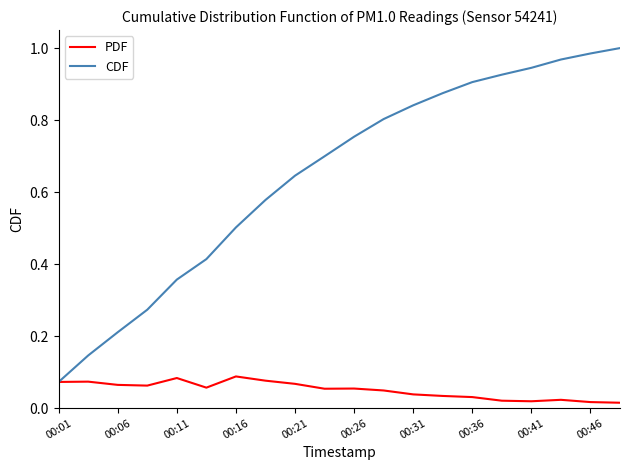

At how many categories does at least one series exceed 0?

20